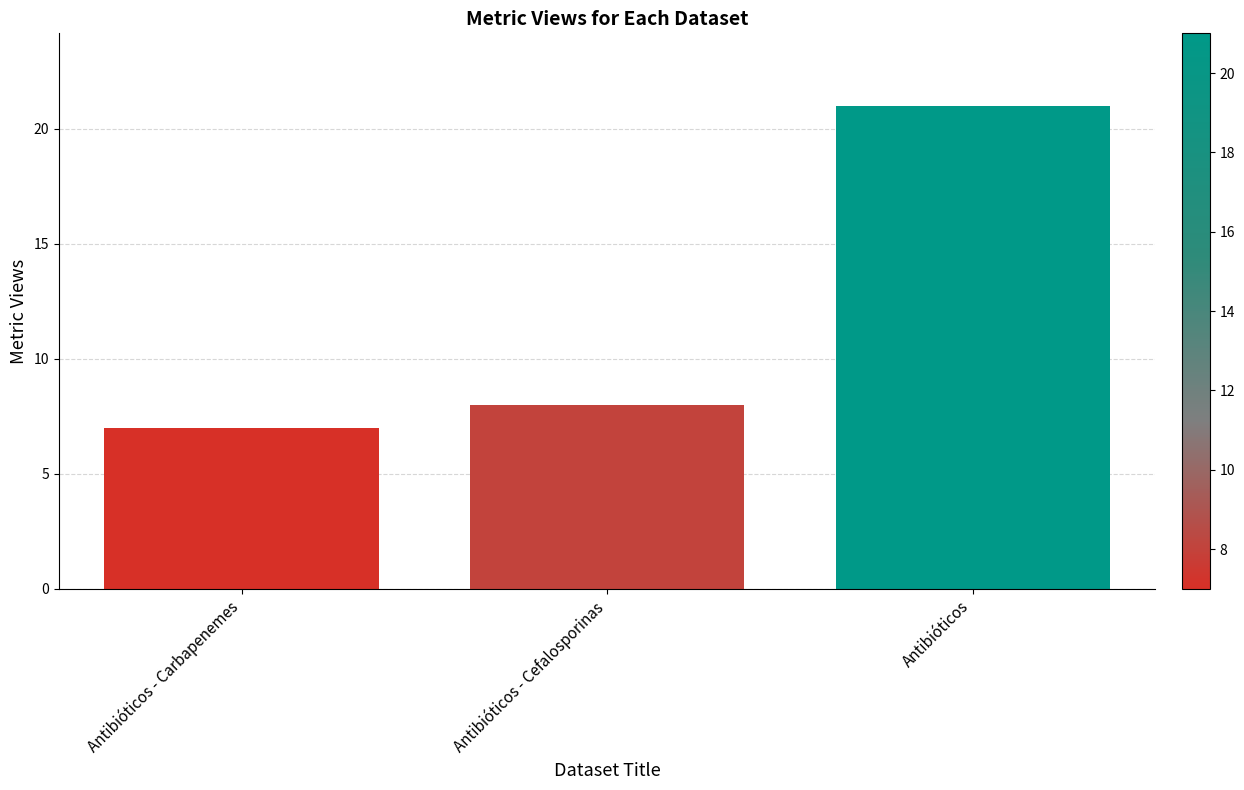

What is the difference between the values at Antibióticos and Antibióticos - Carbapenemes?

14